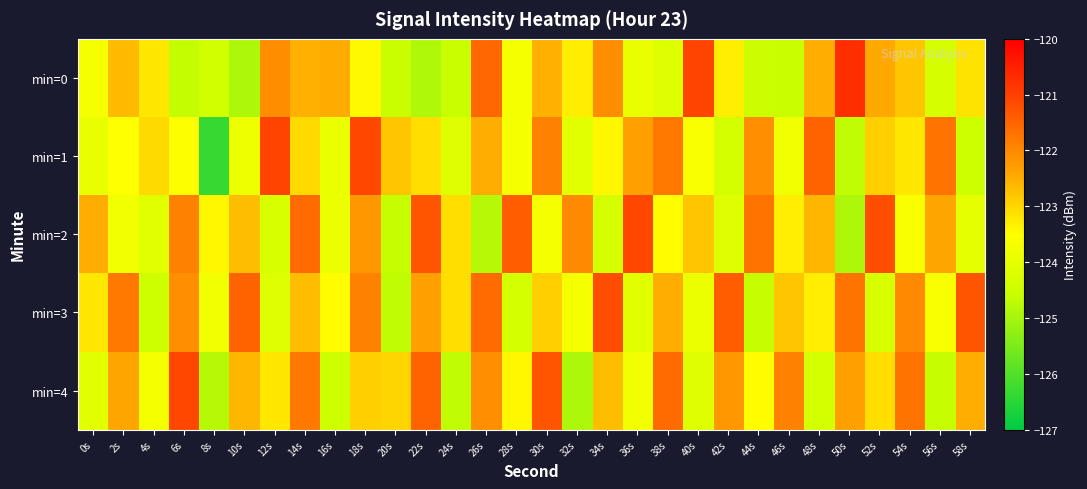

At how many categories does at least one series exceed -123?

27